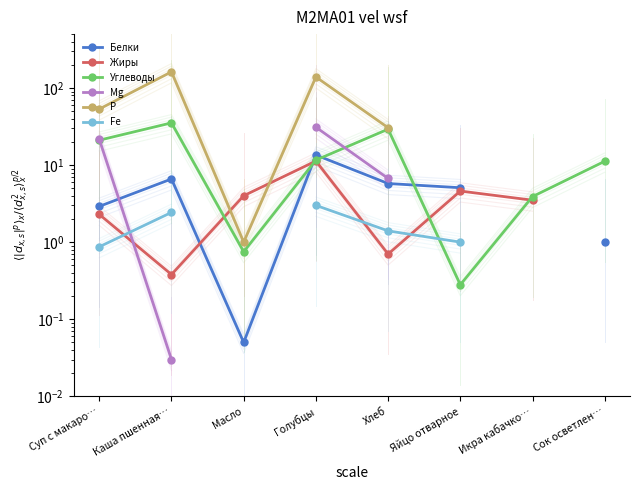

What is the label of the 3rd point from the left?

Масло